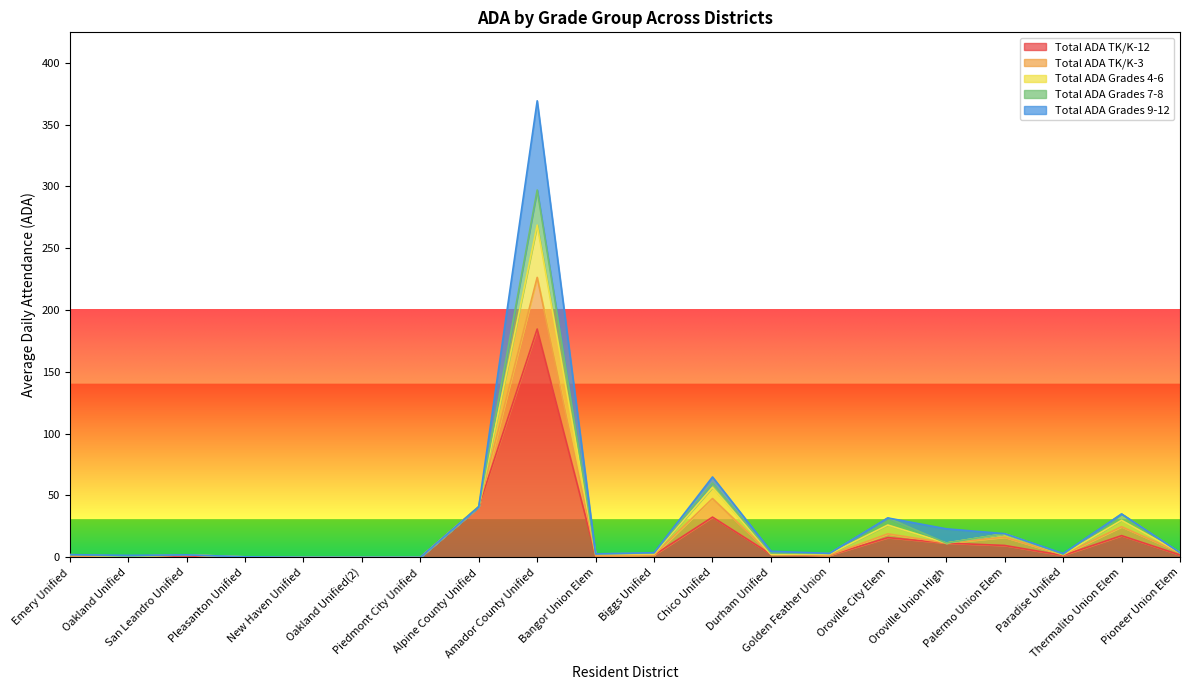

How many values in the Total ADA Grades 7-8 series exceed 0?

10